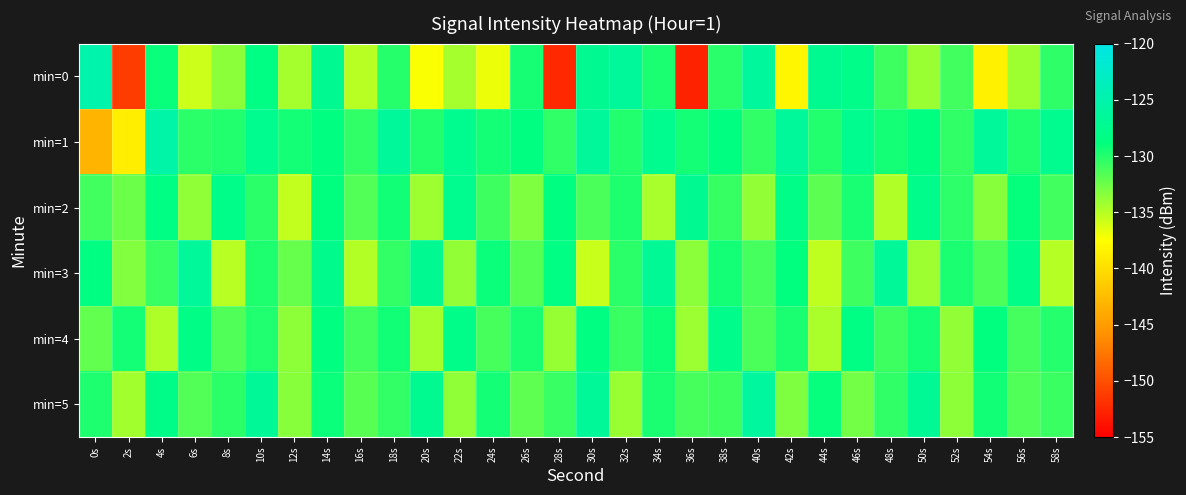

Count the number of data series in this chart.

6